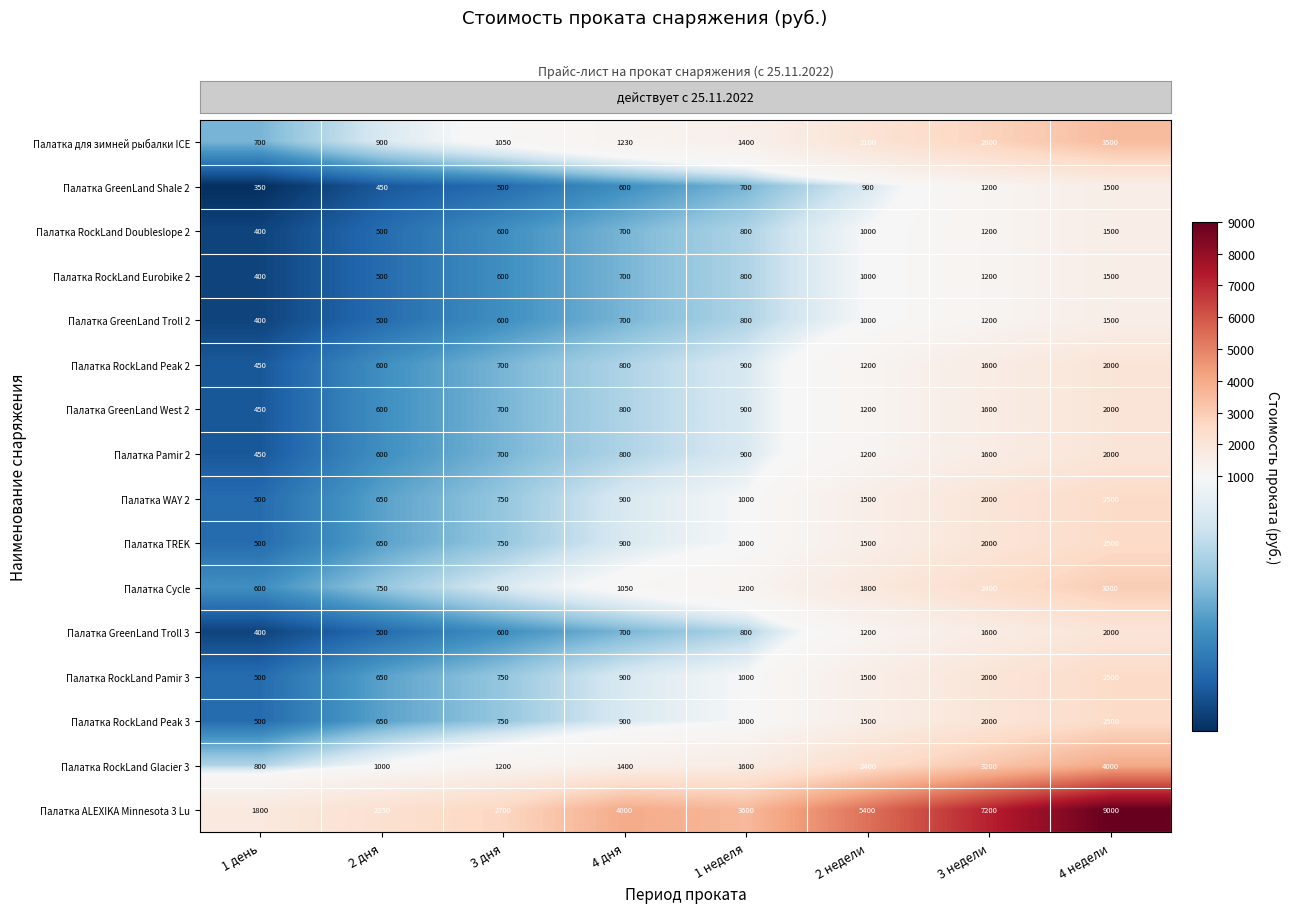

What is the difference between the maximum and minimum values in the Палатка RockLand Peak 2 series?

1550